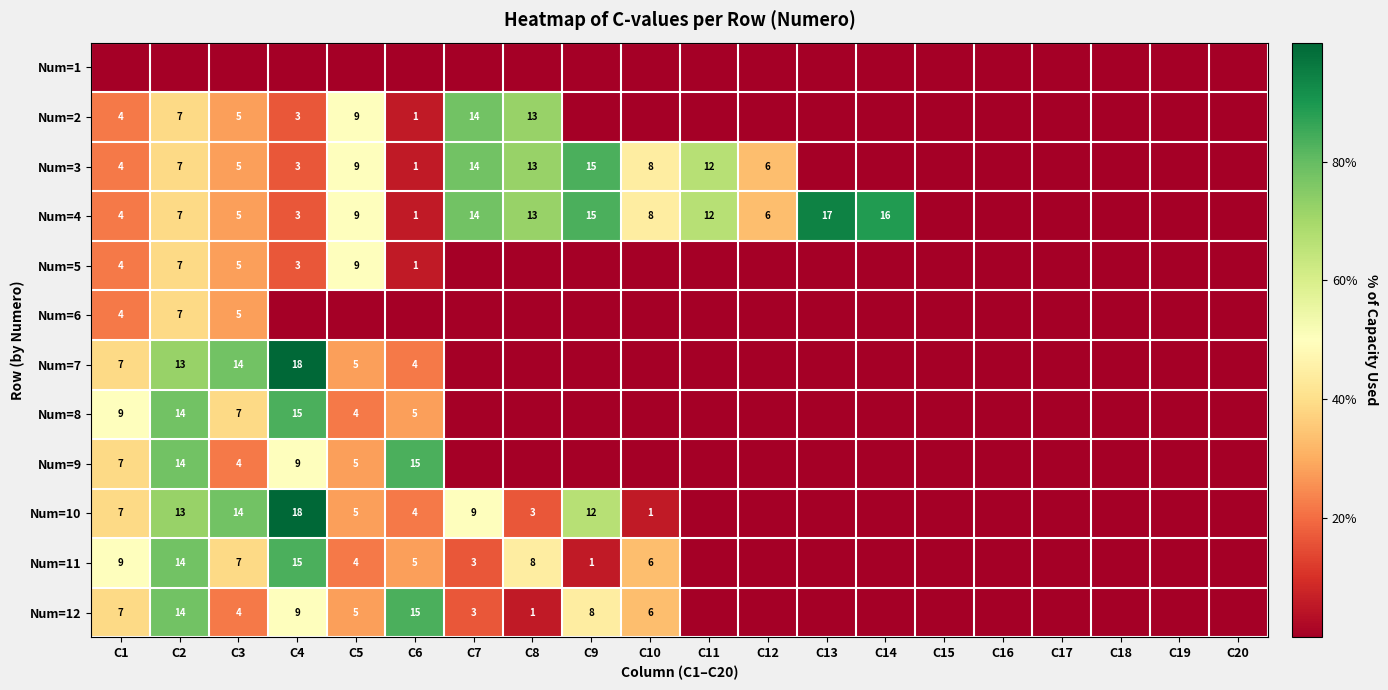

The value of Num=8 at C2 is 14. True or false?

True